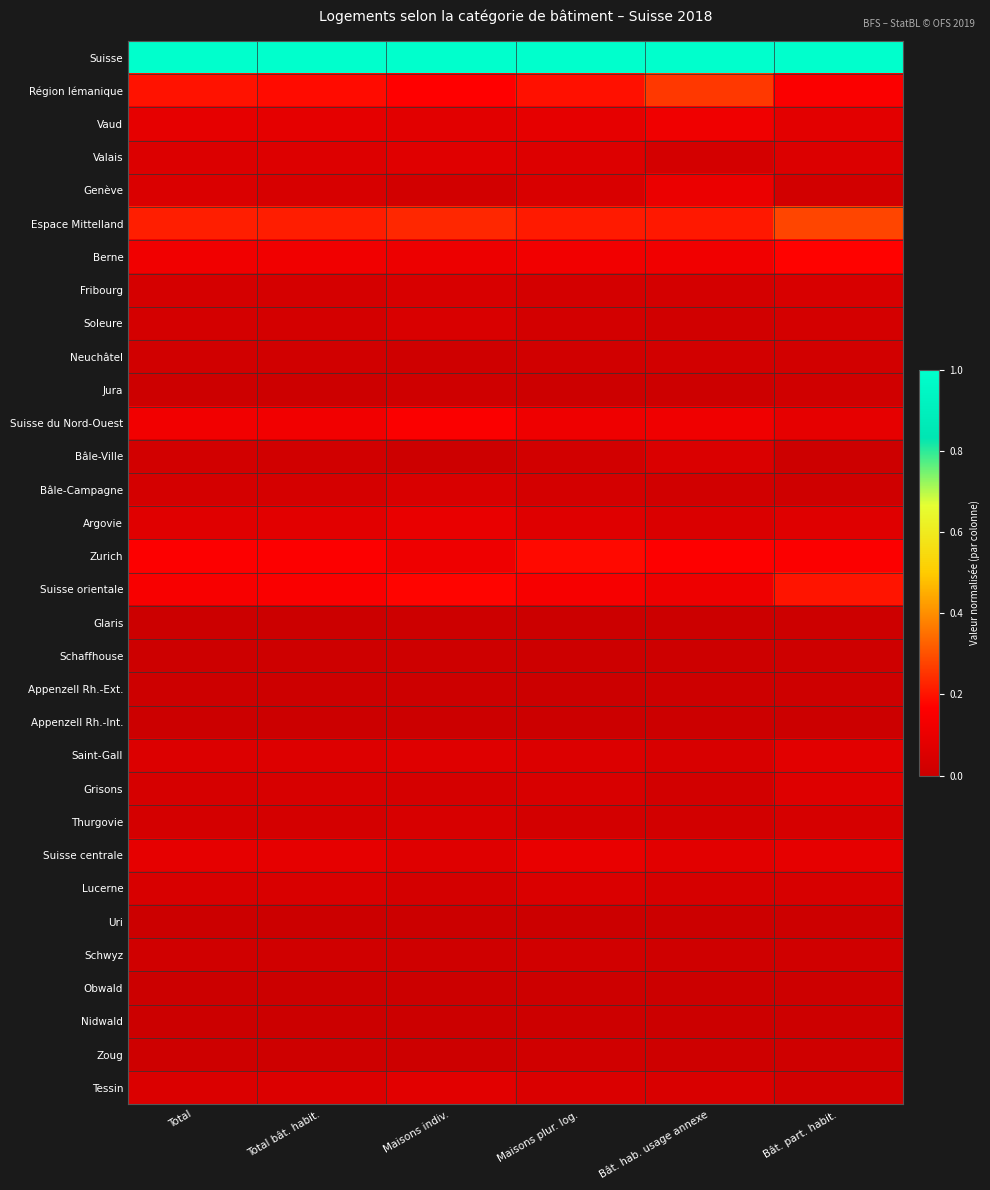

What is the difference between the highest and lowest values at Maisons plur. log.?

1.0